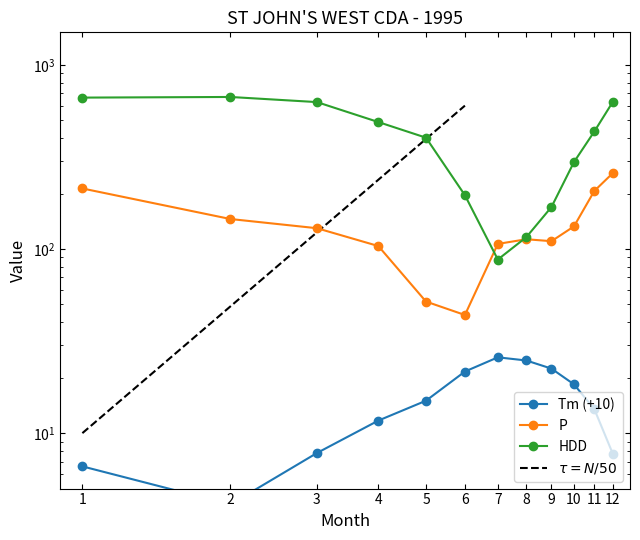

Is the value of Tm at 6 greater than the value of P at 12?

No